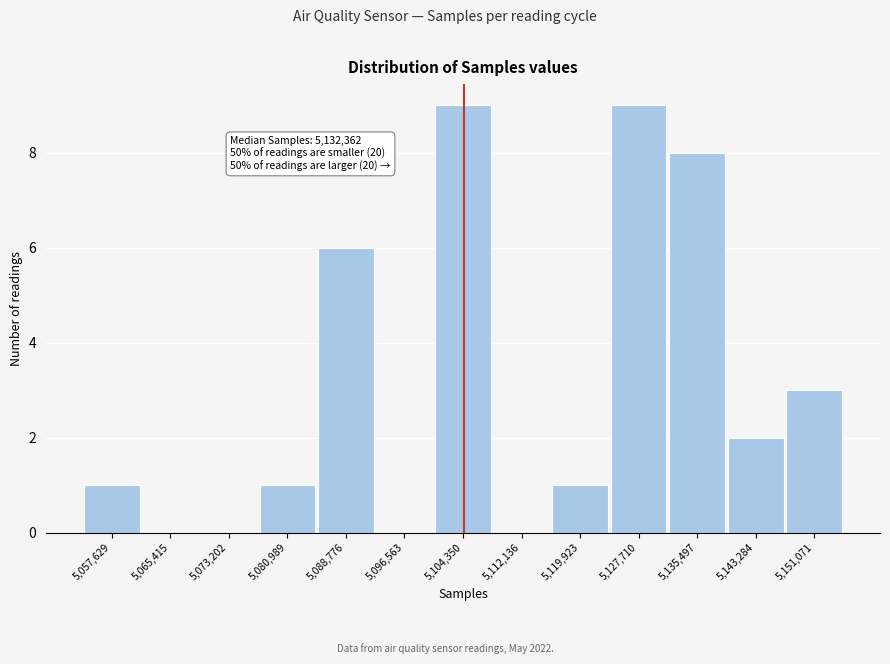

Reading left to right, what are all the values shown in this chart?

5,057,629=1	5,065,415=0	5,073,202=0	5,080,989=1	5,088,776=6	5,096,563=0	5,104,350=9	5,112,136=0	5,119,923=1	5,127,710=9	5,135,497=8	5,143,284=2	5,151,071=3